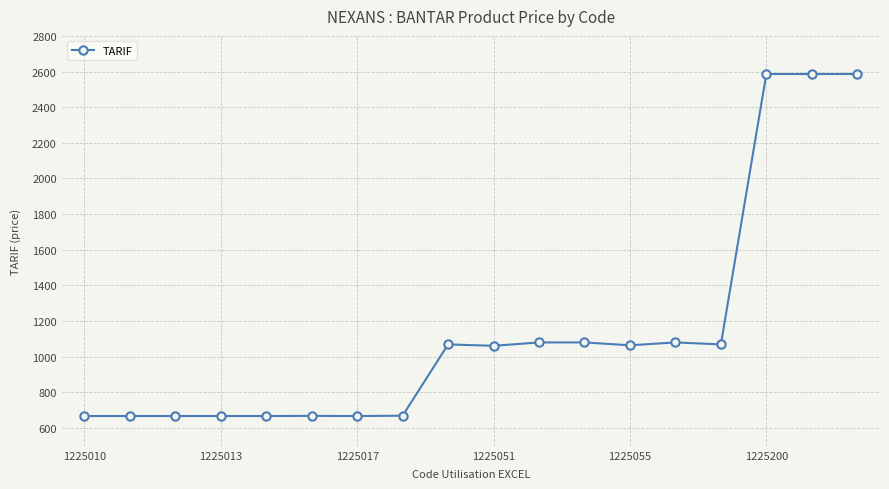

What is the average value?

1144